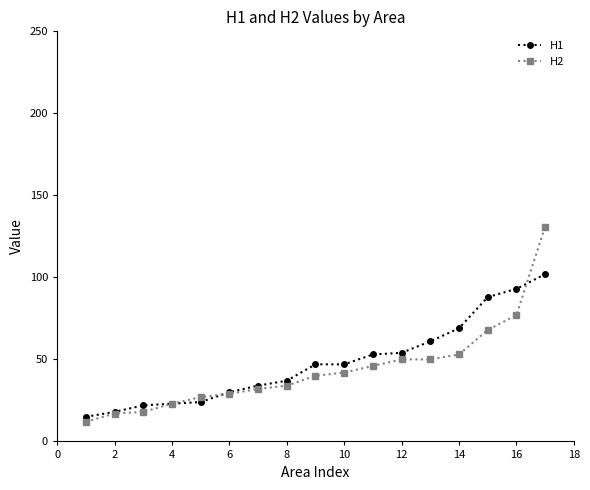

Which series has the largest range (max minus min)?

H2